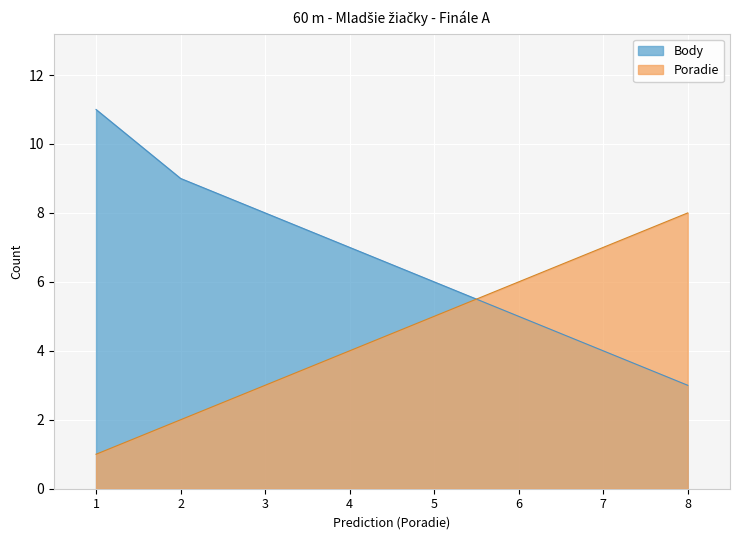

How many intersections are there between Body and Poradie?

1